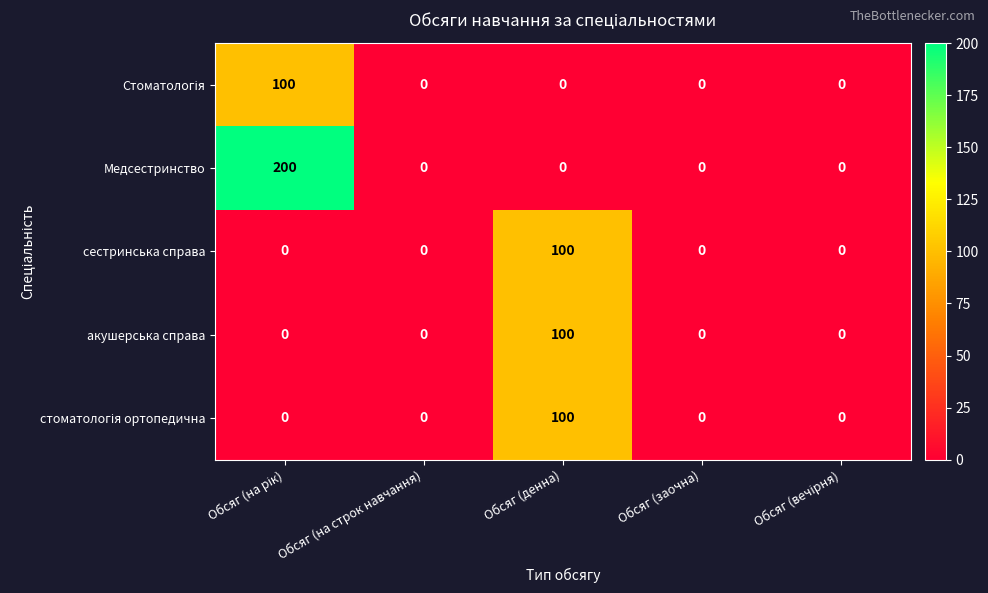

Which series has the largest total across all categories?

Медсестринство